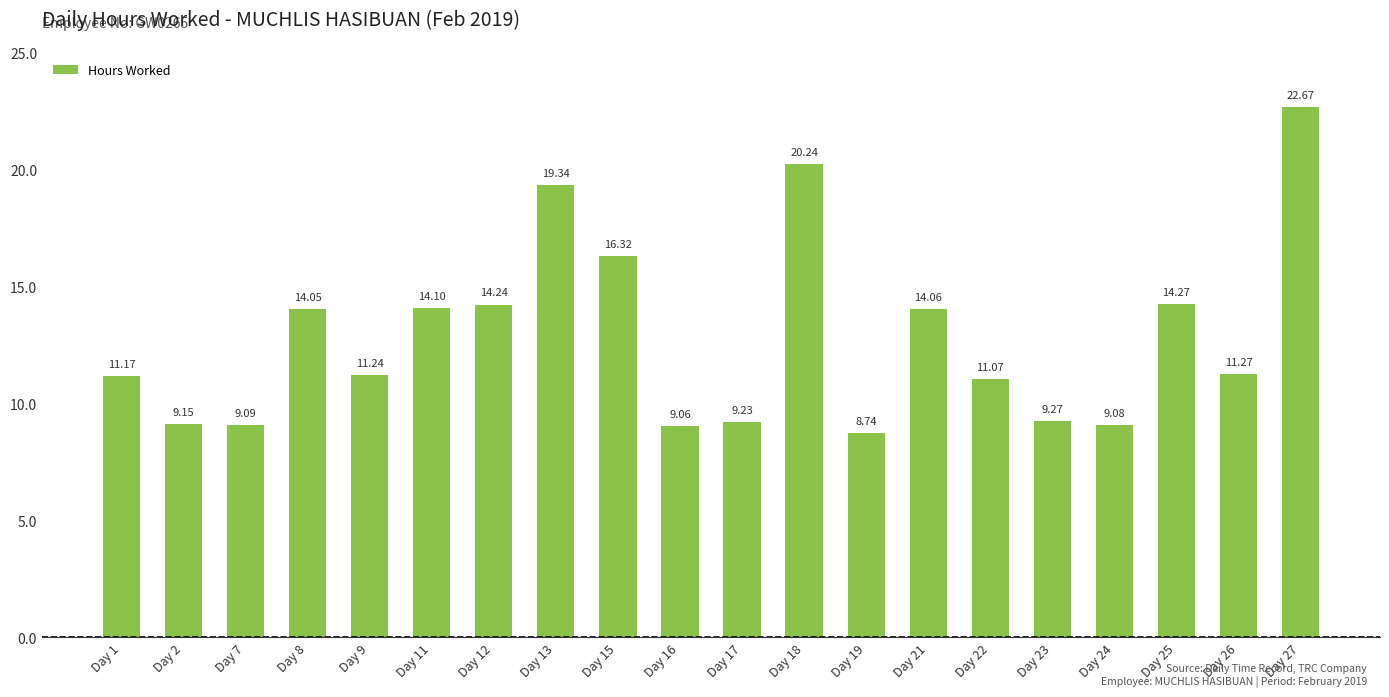

What is the sum of all values?

257.7